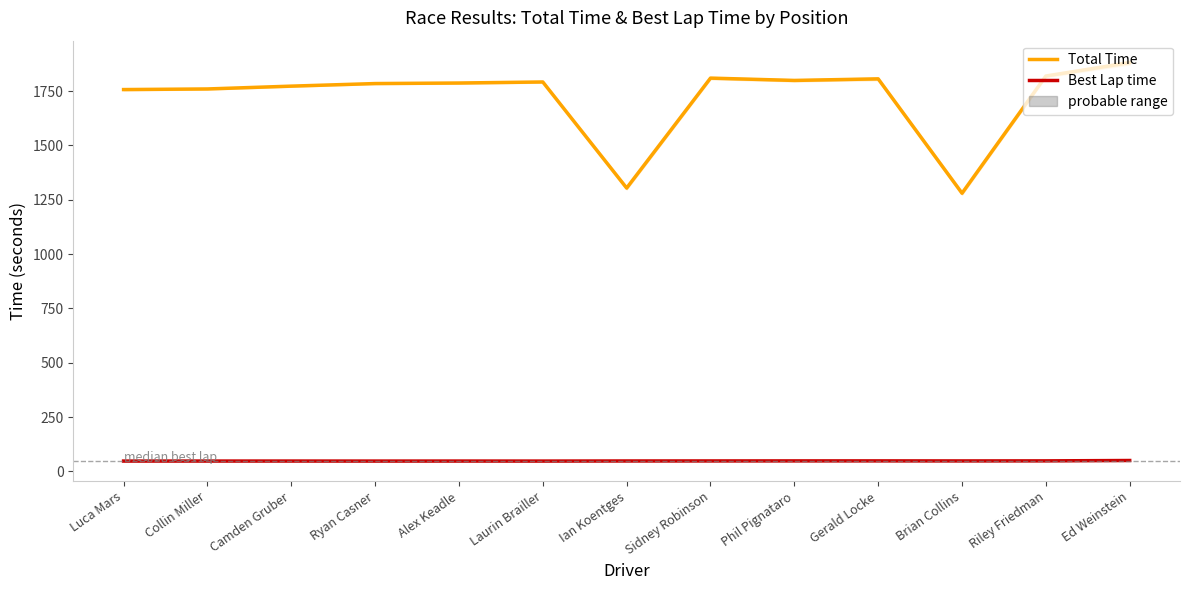

What is the label of the 9th point from the left?

Phil Pignataro